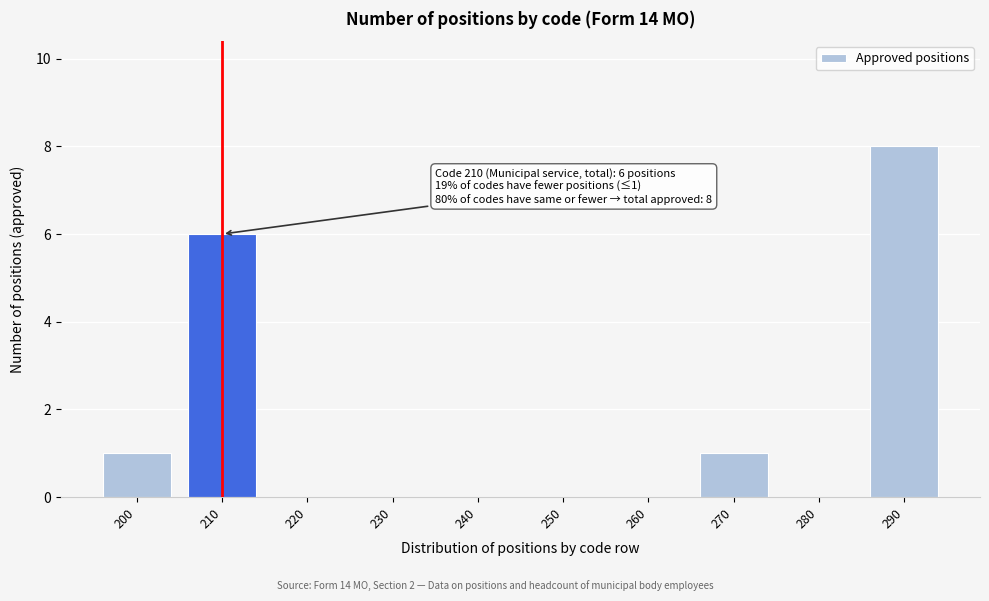

Reading right to left, list all the values displayed in this chart.

290=8	280=0	270=1	260=0	250=0	240=0	230=0	220=0	210=6	200=1